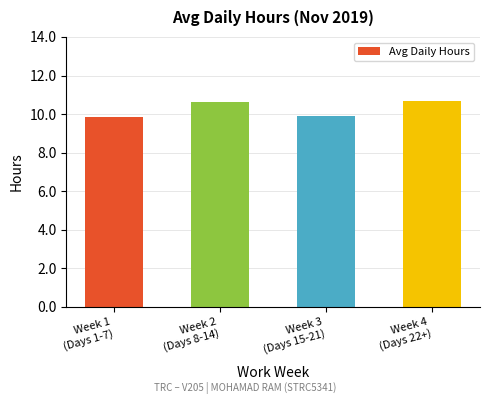

What is the minimum value shown in the chart?

9.9